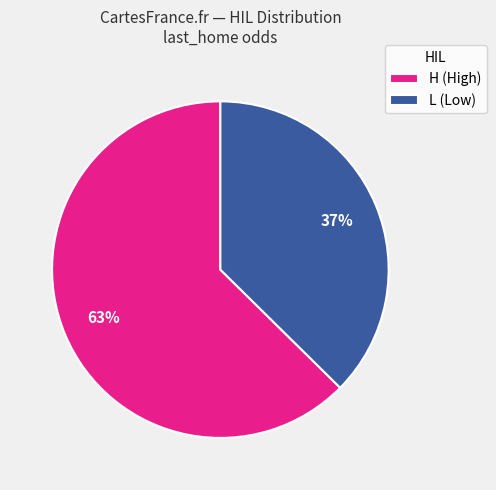

How many slices are in this pie chart?

2